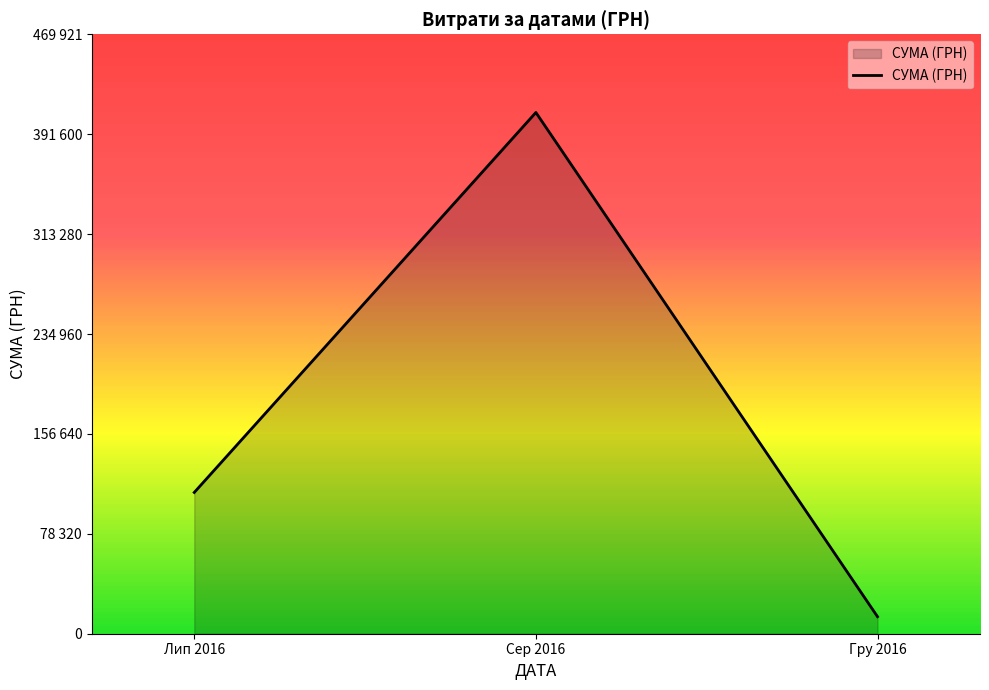

Reading left to right, transcribe all the data shown in this chart.

110757.9	408627.1	13360.0